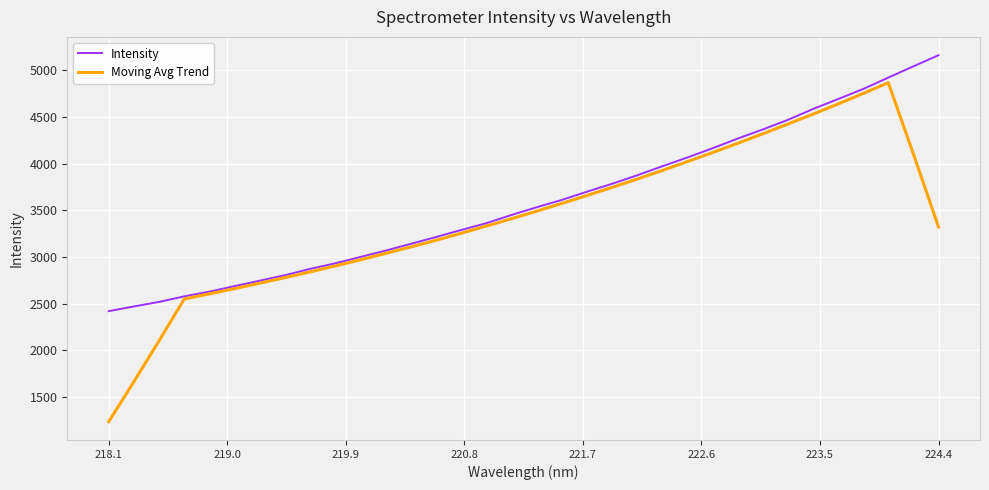

Which series has the largest range (max minus min)?

Moving Avg Trend